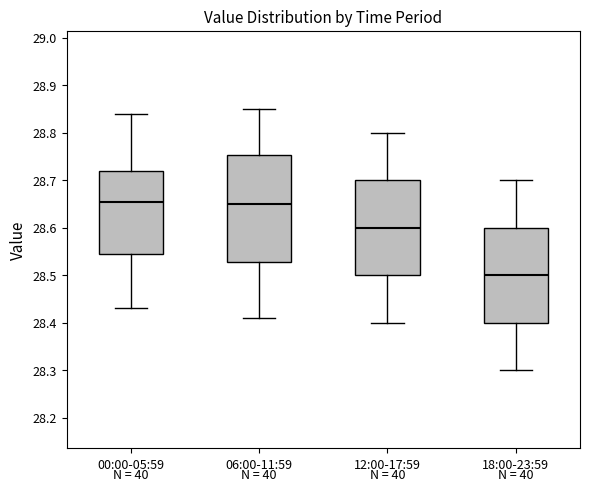

Reading left to right, read every box against the y-axis: the position of its median line, the range the box covers, and the ends of its whiskers. The values are not printed on the chart, so give them approximately, as read against the axis.

00:00-05:59: median 28.66, box 28.55 to 28.72, whiskers 28.43 to 28.84
06:00-11:59: median 28.65, box 28.53 to 28.75, whiskers 28.41 to 28.85
12:00-17:59: median 28.60, box 28.50 to 28.70, whiskers 28.40 to 28.80
18:00-23:59: median 28.50, box 28.40 to 28.60, whiskers 28.30 to 28.70